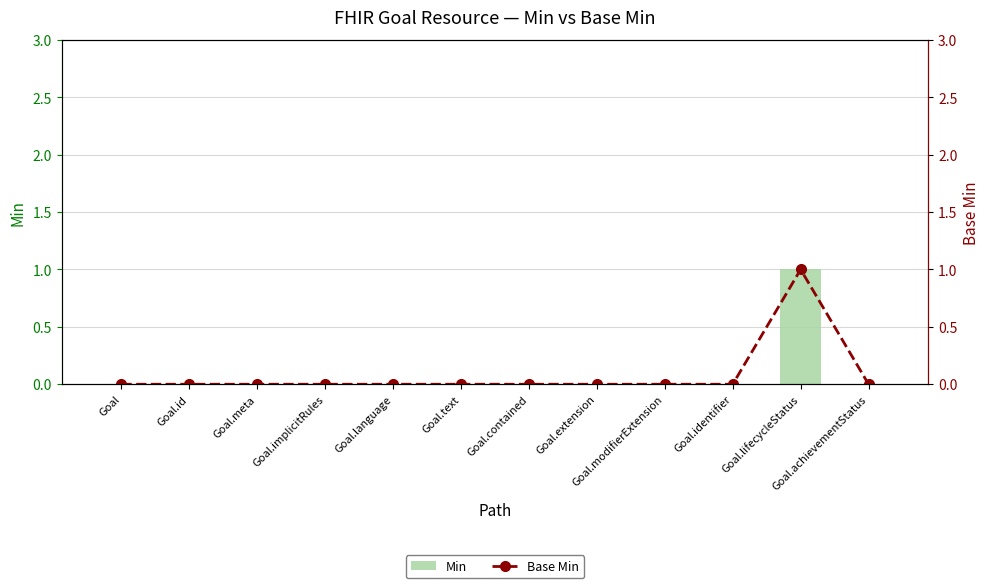

At which label does Min reach its minimum?

Goal